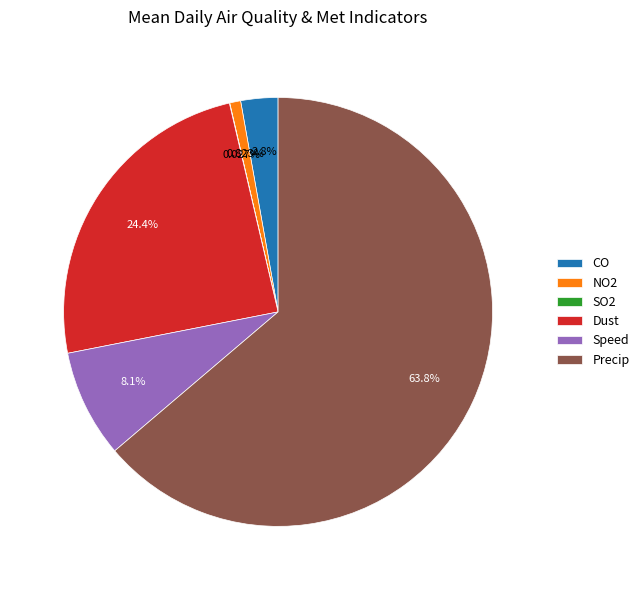

To the nearest percent, what is the difference between the largest and smallest slice percentages?

64%